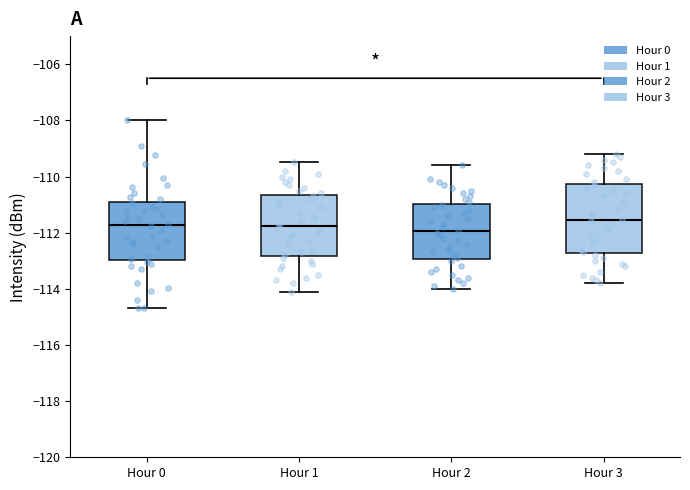

Which box is the tallest, from its lower edge to its upper edge?

Hour 3